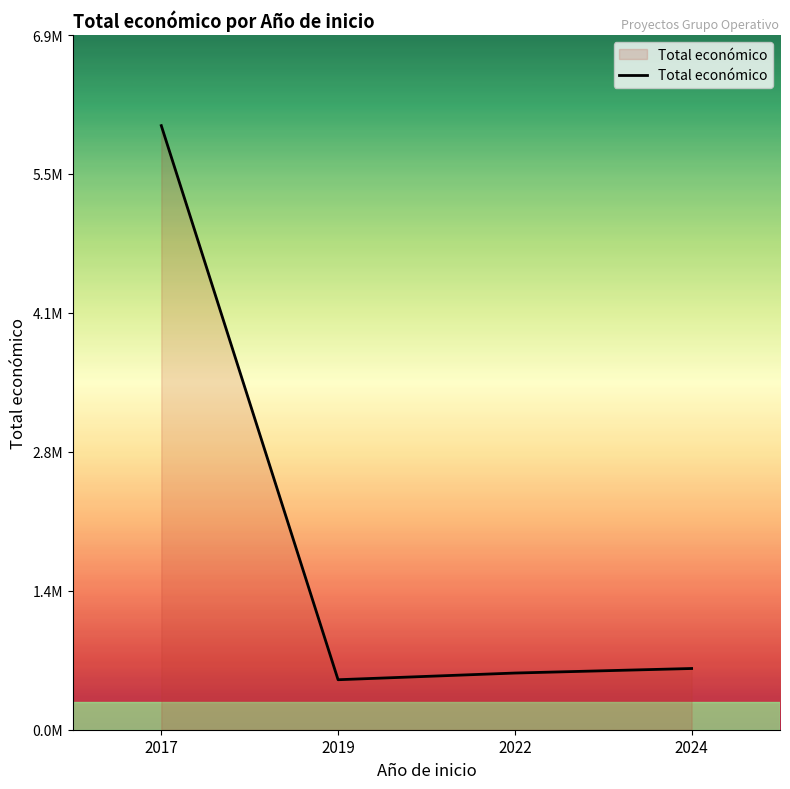

Where is the first local minimum?

2019